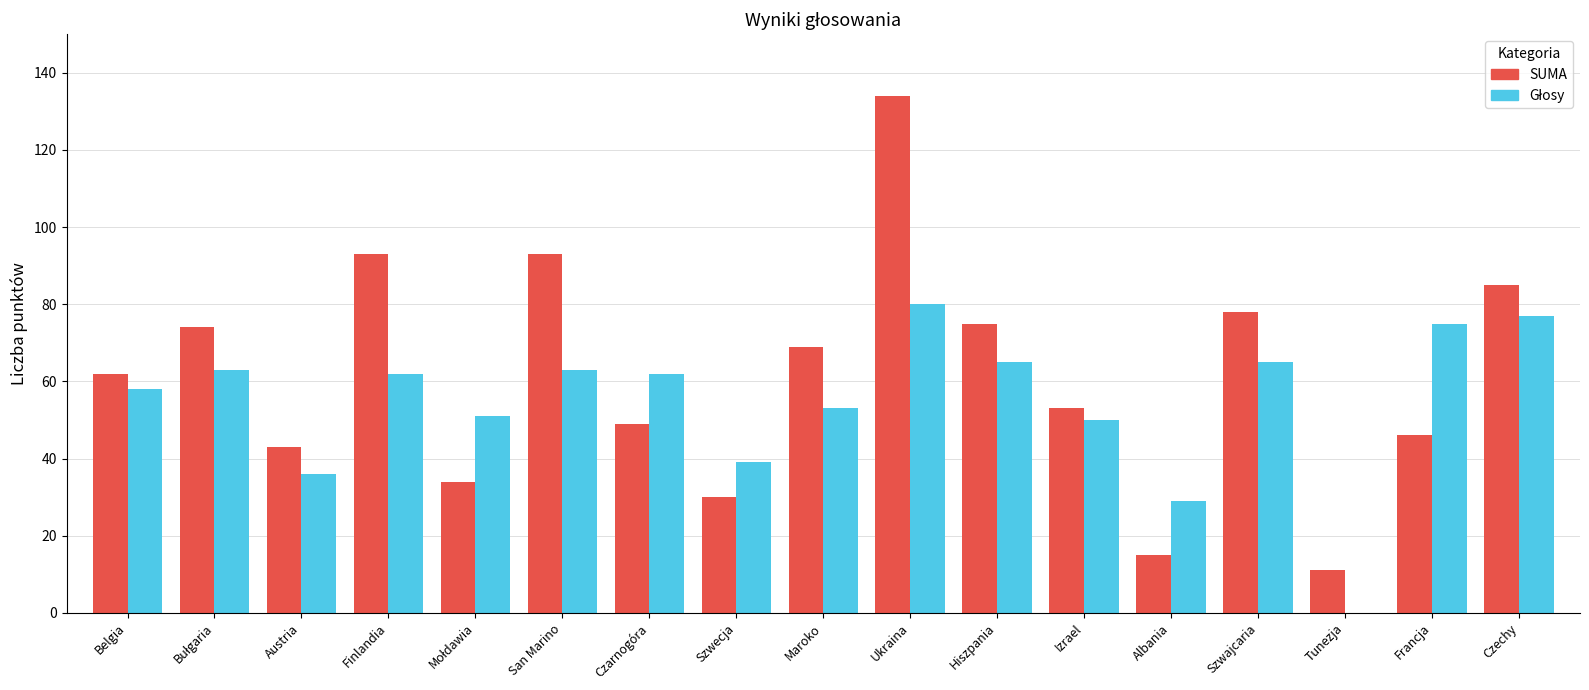

How many categories are shown in the chart?

17